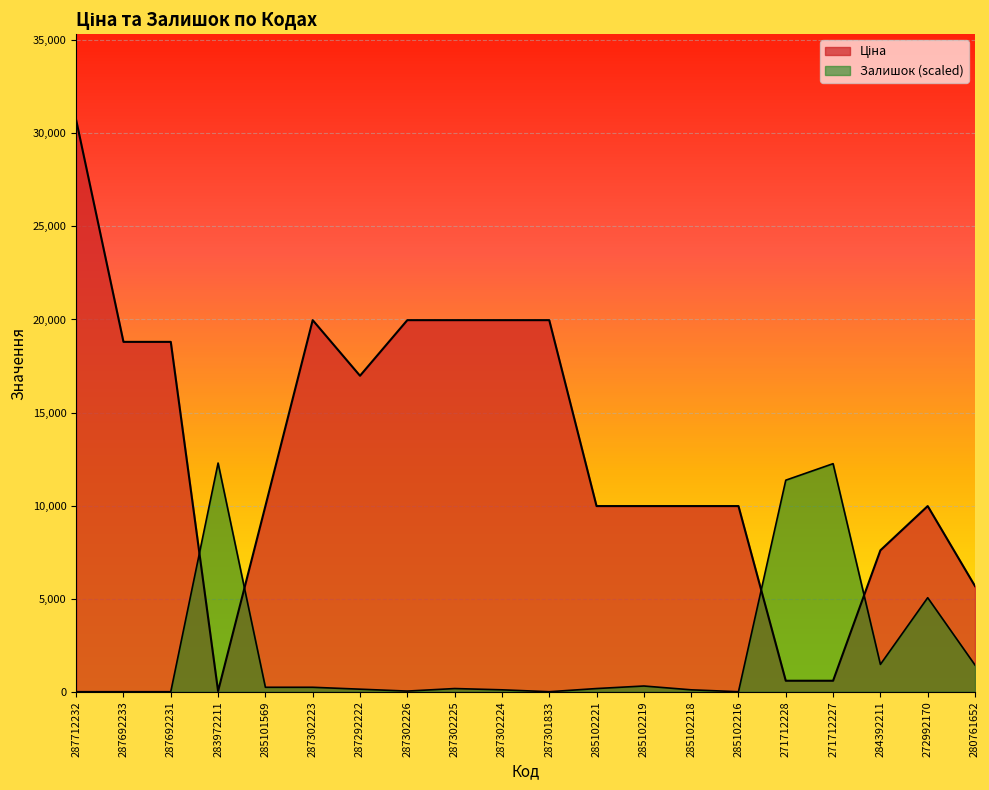

What are all the series names shown in the legend?

Ціна, Залишок